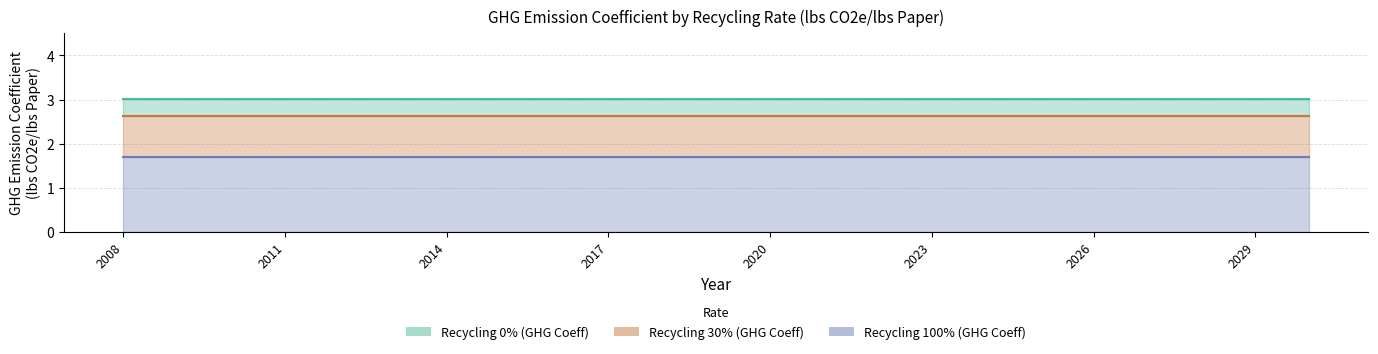

What is the maximum value shown in the chart?

3.0